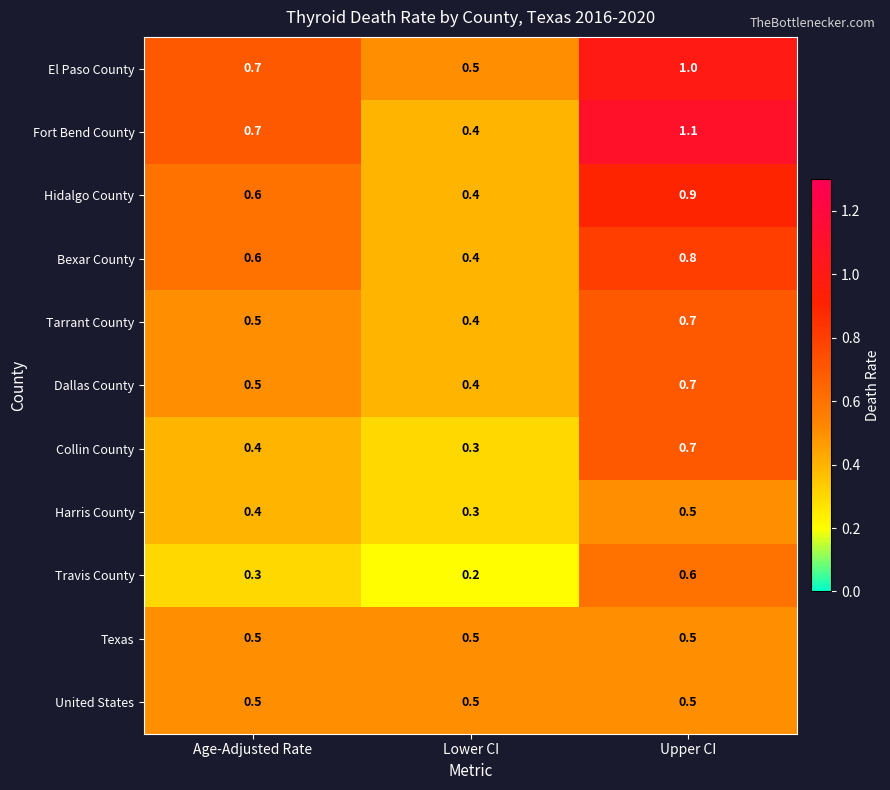

At how many categories does at least one series exceed 0?

3